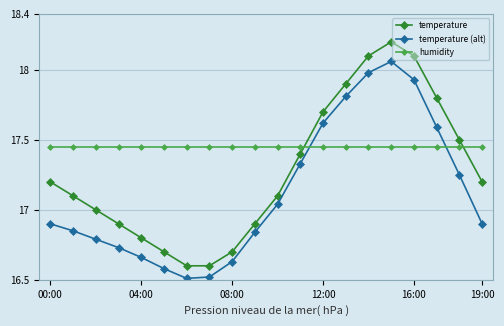

Which series has the largest total across all categories?

humidity